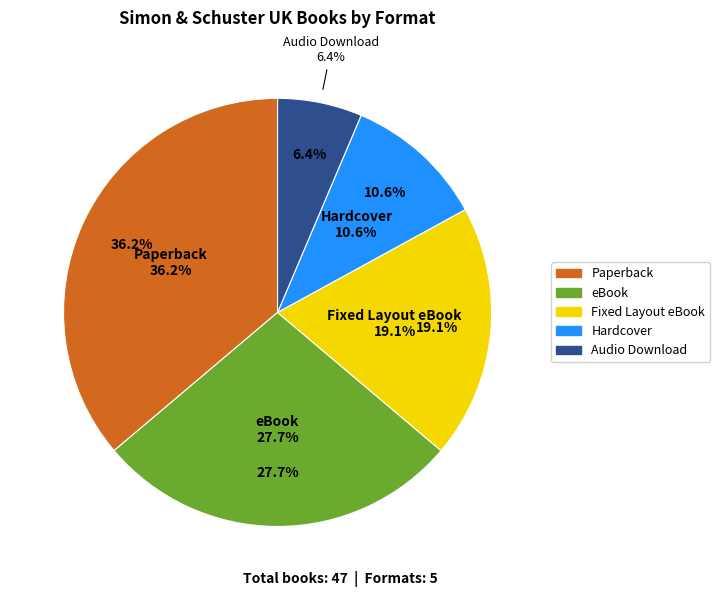

To the nearest percent, what portion does Audio Download represent?

6%